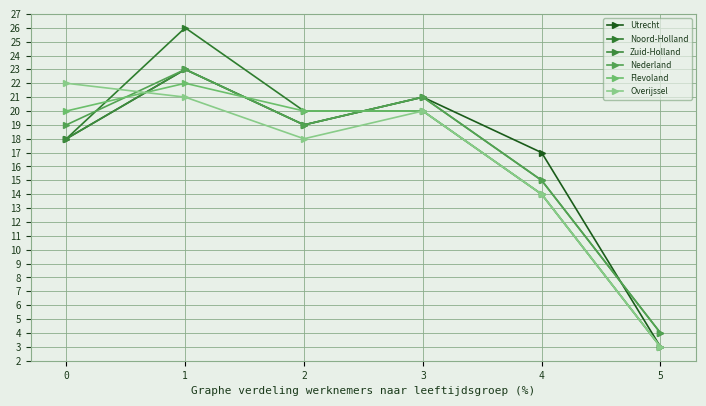

Is the value of Overijssel at 1 greater than the value of Nederland at 1?

No